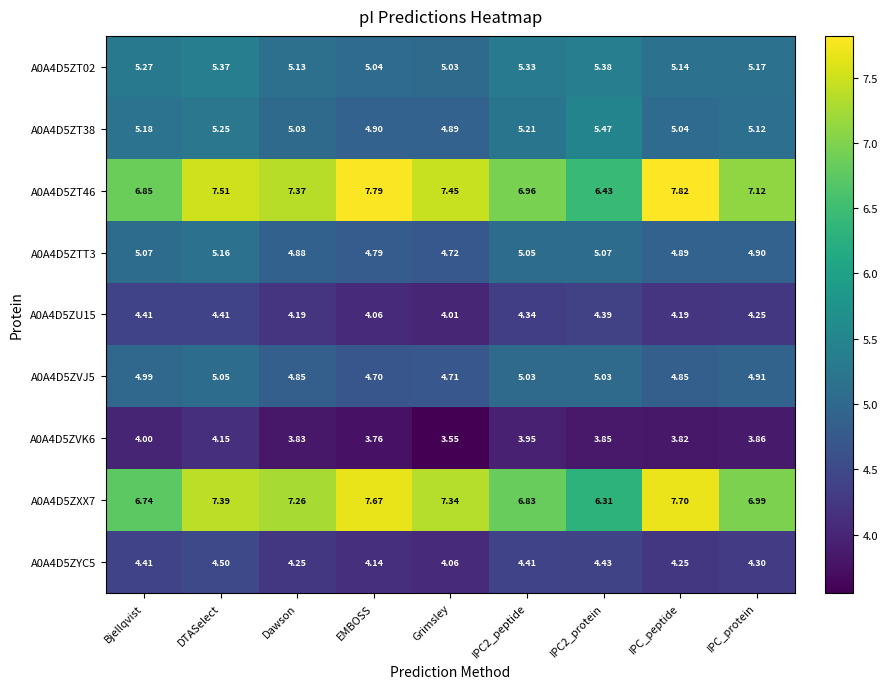

At which category is the sum across all series the highest?

DTASelect